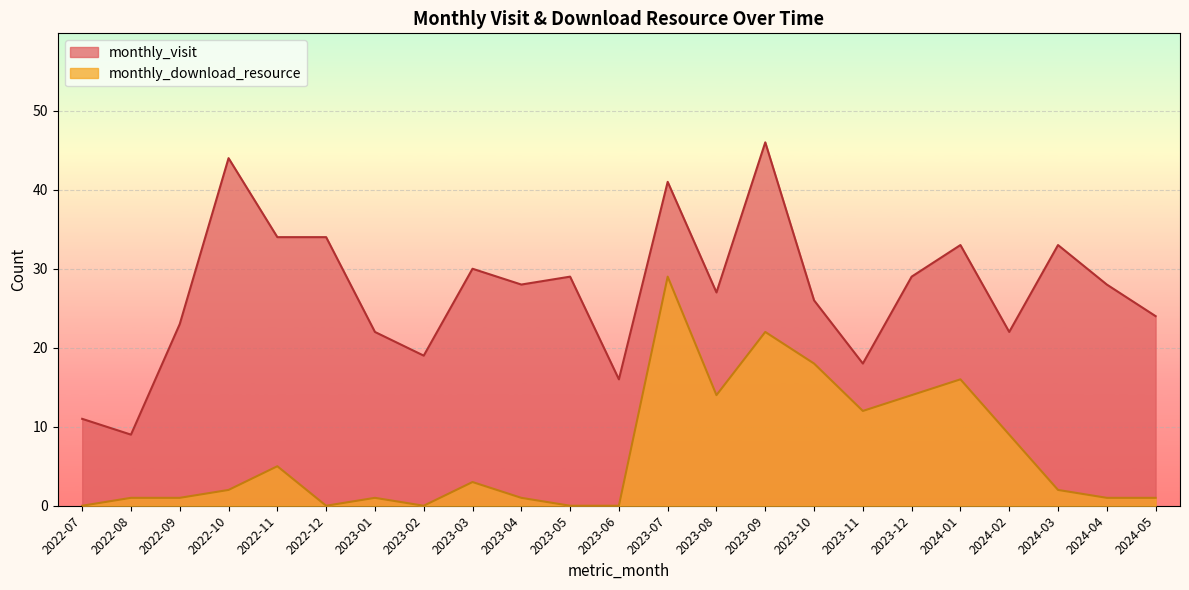

True or false: monthly_download_resource and monthly_visit intersect in this chart.

False